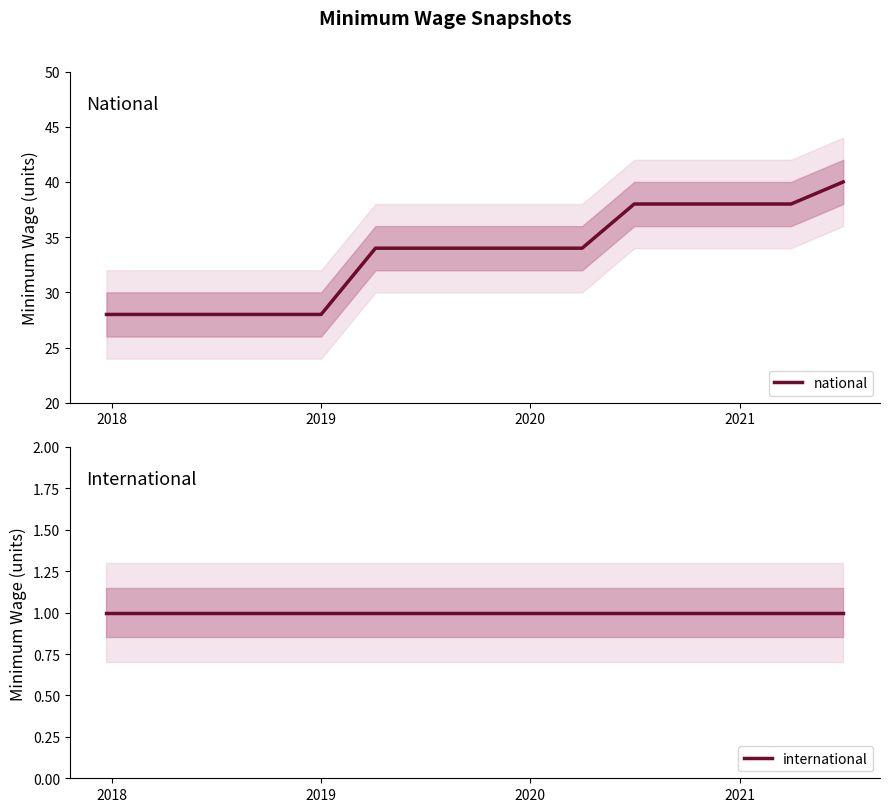

What is the highest value of the national series?

40